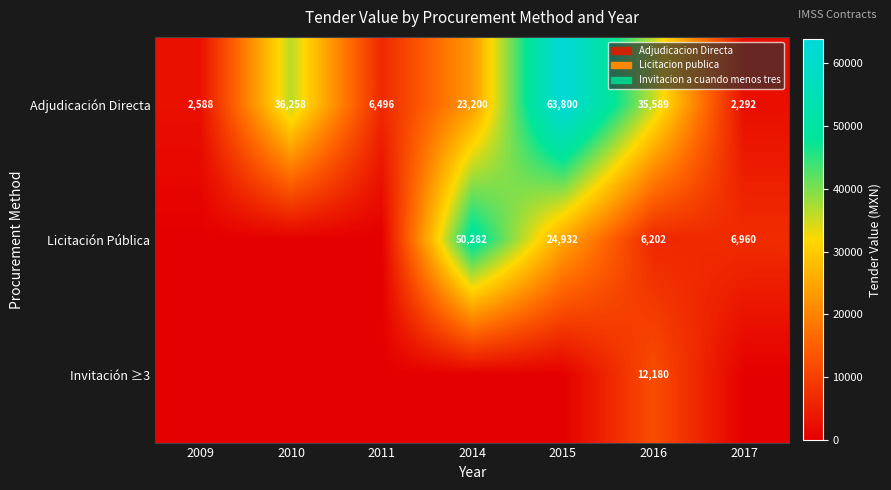

Rank the categories by Adjudicación Directa value from lowest to highest.

2017, 2009, 2011, 2014, 2016, 2010, 2015